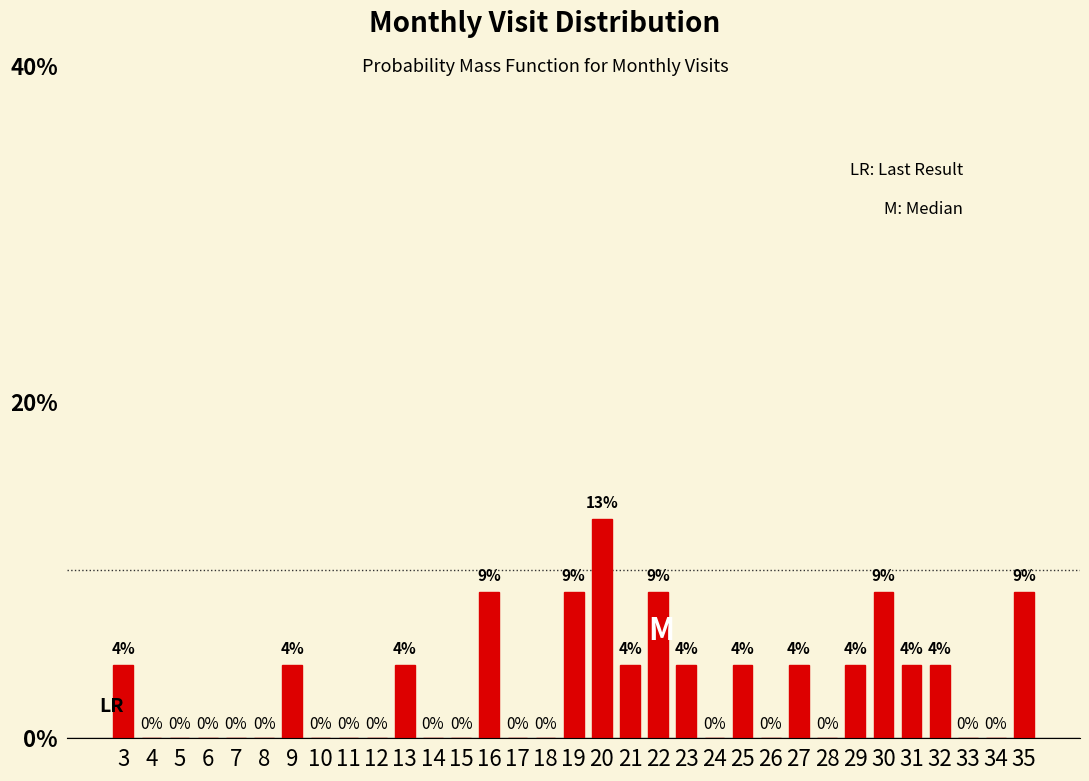

Between 34 and 16, which is larger?

16